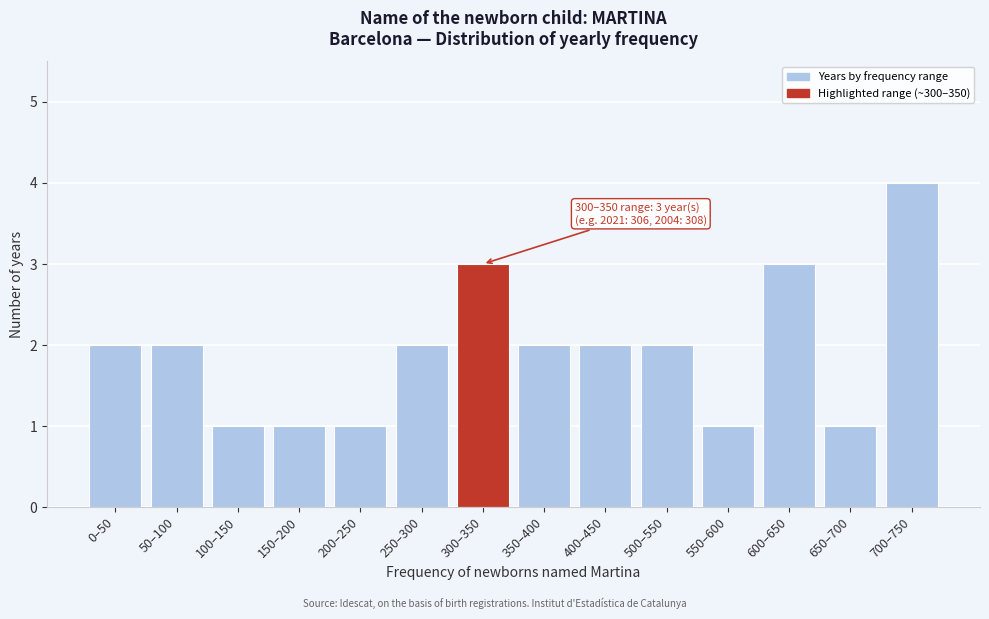

Reading right to left, transcribe all the data shown in this chart.

700–750=4	650–700=1	600–650=3	550–600=1	500–550=2	400–450=2	350–400=2	300–350=3	250–300=2	200–250=1	150–200=1	100–150=1	50–100=2	0–50=2